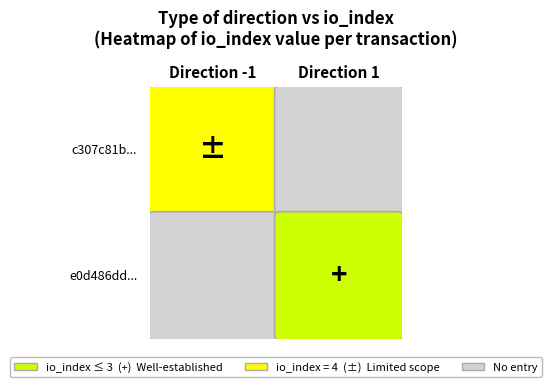

Reading right to left, extract all data points from this chart.

c307c81b12143a6ebd132c4877170cde2d64947: 4	-1
e0d486dda709b76f0bfe4f1a893ed8ed63a24ce: 3	1